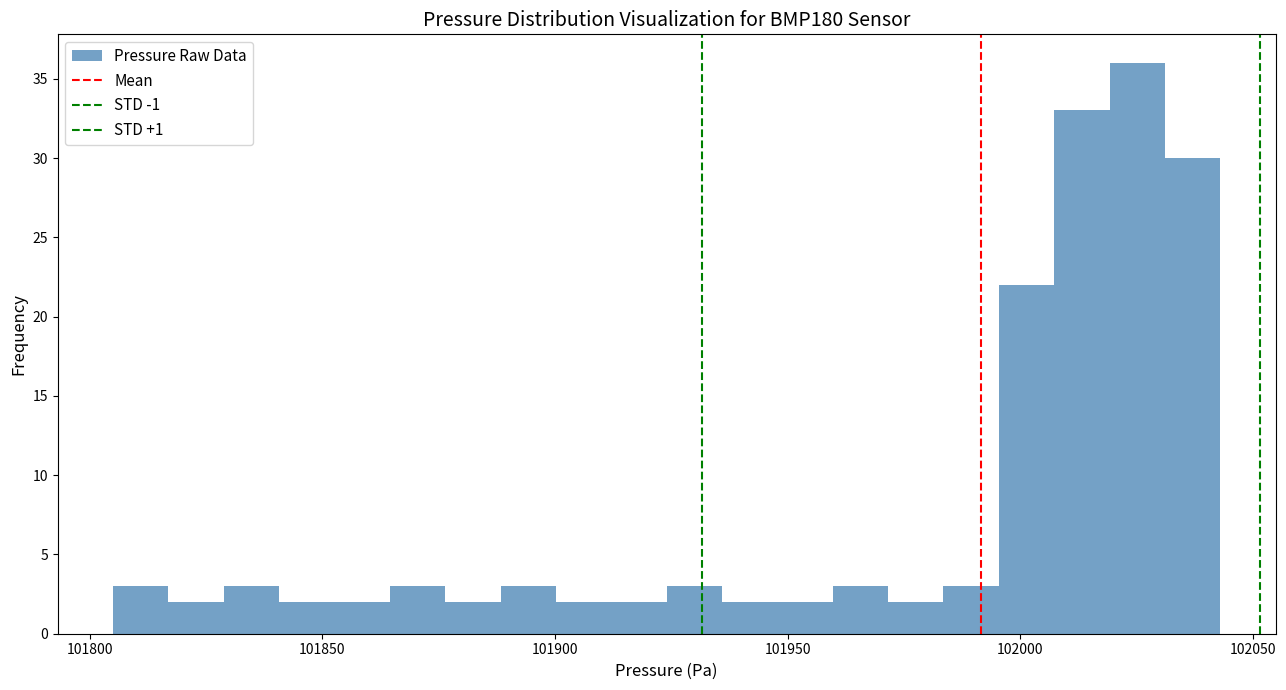

Around what value on the x-axis is the tallest bar? Give the approximate position of its centre, as read against the axis.

102025